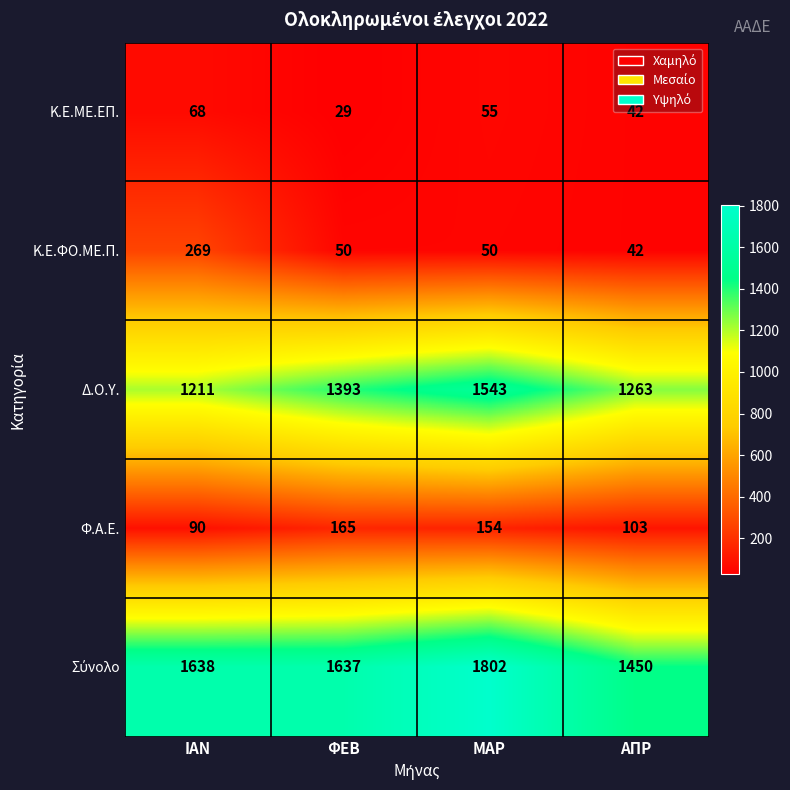

How many categories are shown in the chart?

4